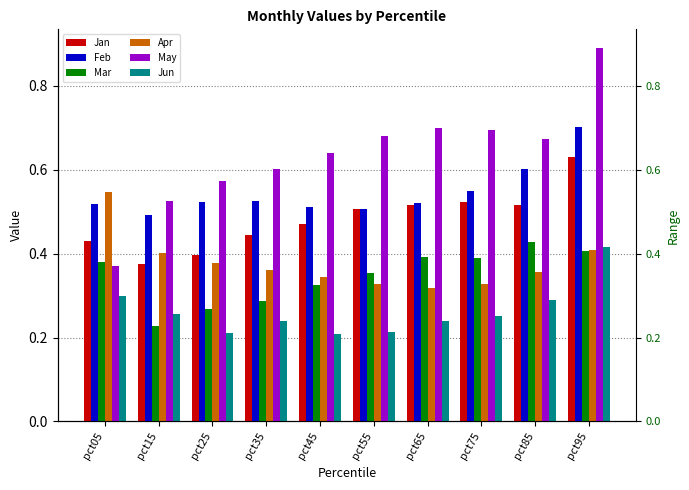

Reading left to right, extract all data points from this chart.

Jan: pct05=0.4	pct15=0.4	pct25=0.4	pct35=0.4	pct45=0.5	pct55=0.5	pct65=0.5	pct75=0.5	pct85=0.5	pct95=0.6
Feb: pct05=0.5	pct15=0.5	pct25=0.5	pct35=0.5	pct45=0.5	pct55=0.5	pct65=0.5	pct75=0.5	pct85=0.6	pct95=0.7
Mar: pct05=0.4	pct15=0.2	pct25=0.3	pct35=0.3	pct45=0.3	pct55=0.4	pct65=0.4	pct75=0.4	pct85=0.4	pct95=0.4
Apr: pct05=0.5	pct15=0.4	pct25=0.4	pct35=0.4	pct45=0.3	pct55=0.3	pct65=0.3	pct75=0.3	pct85=0.4	pct95=0.4
May: pct05=0.4	pct15=0.5	pct25=0.6	pct35=0.6	pct45=0.6	pct55=0.7	pct65=0.7	pct75=0.7	pct85=0.7	pct95=0.9
Jun: pct05=0.3	pct15=0.3	pct25=0.2	pct35=0.2	pct45=0.2	pct55=0.2	pct65=0.2	pct75=0.3	pct85=0.3	pct95=0.4